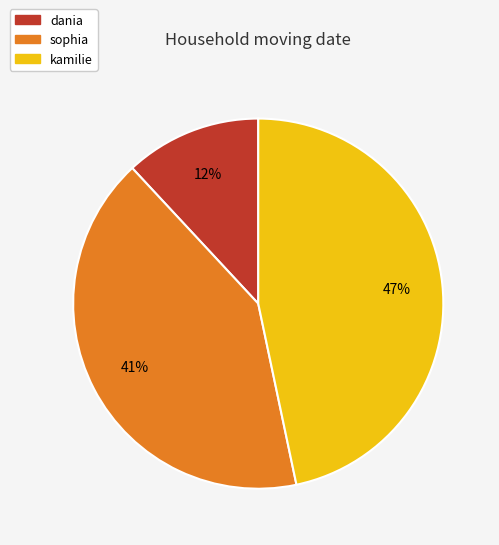

To the nearest percent, what is the difference between the kamilie and dania slice percentages?

35%